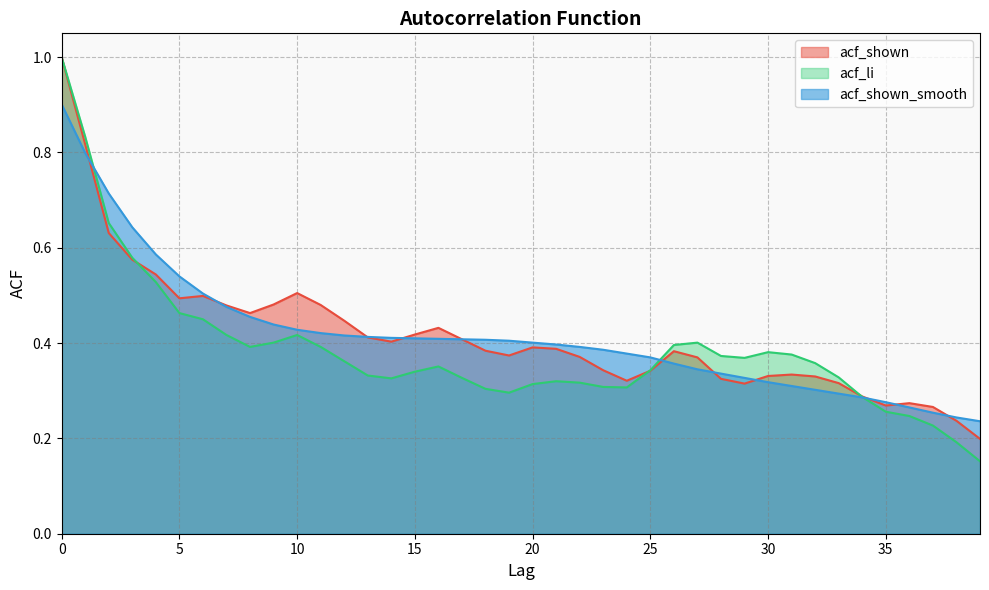

True or false: acf_shown_smooth and acf_shown cross at least once.

True